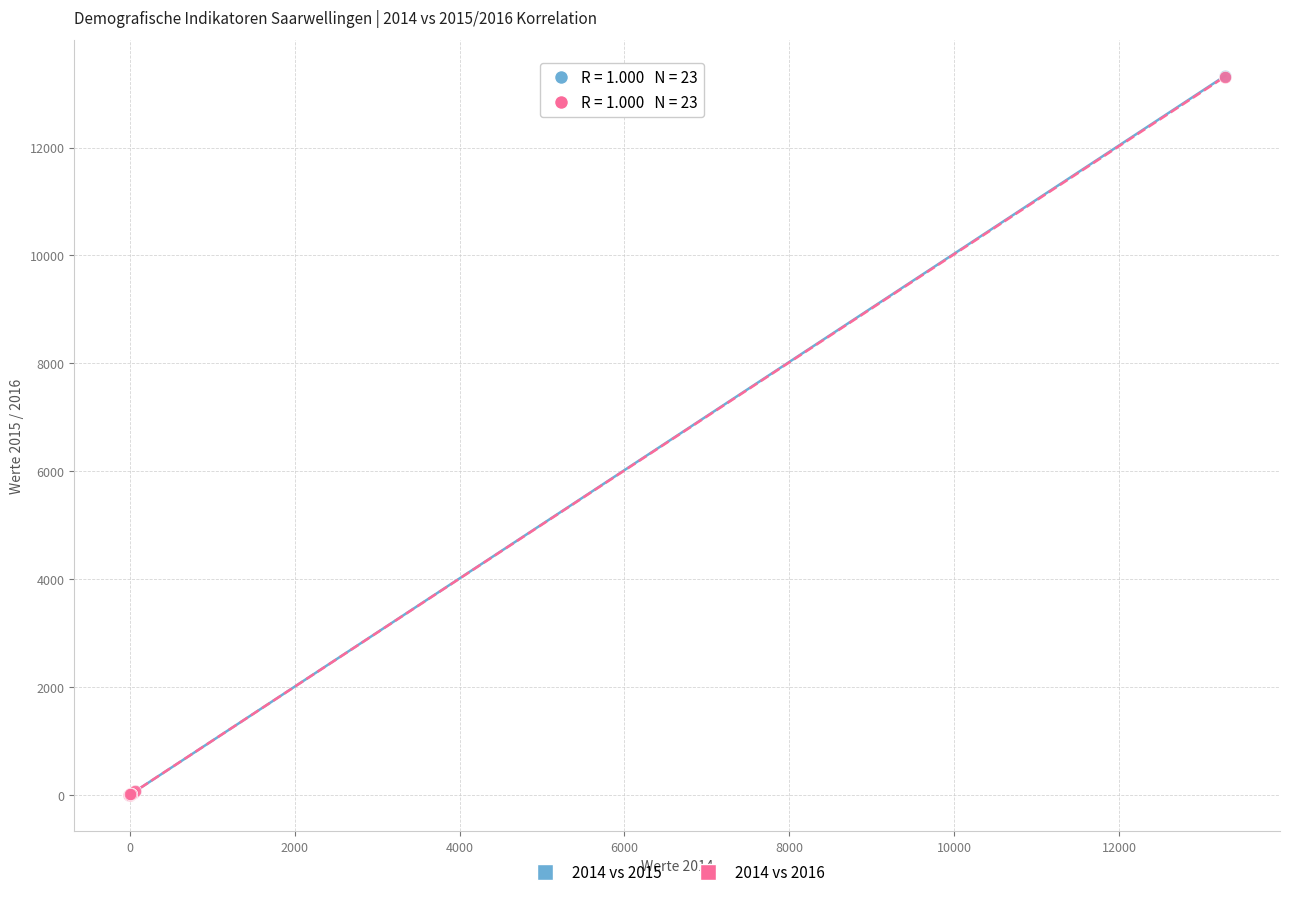

What are all the series names shown in the legend?

2014 vs 2015, 2014 vs 2016